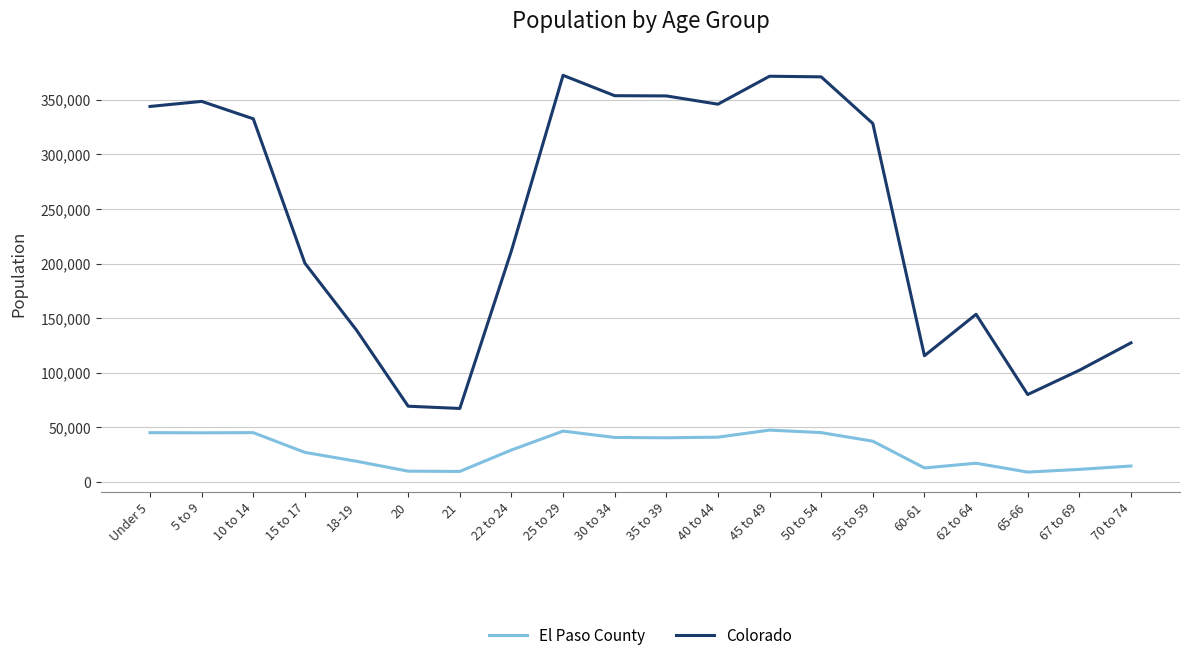

Rank the series by their maximum value, from highest to lowest.

Colorado, El Paso County